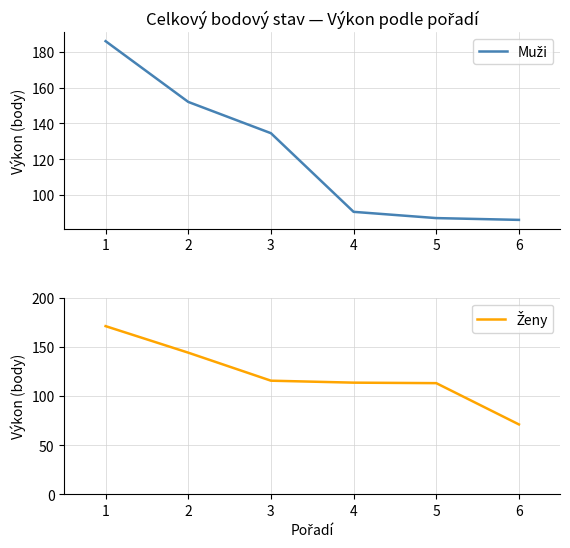

List the labels in order of Muži value, largest first.

1, 2, 3, 4, 5, 6